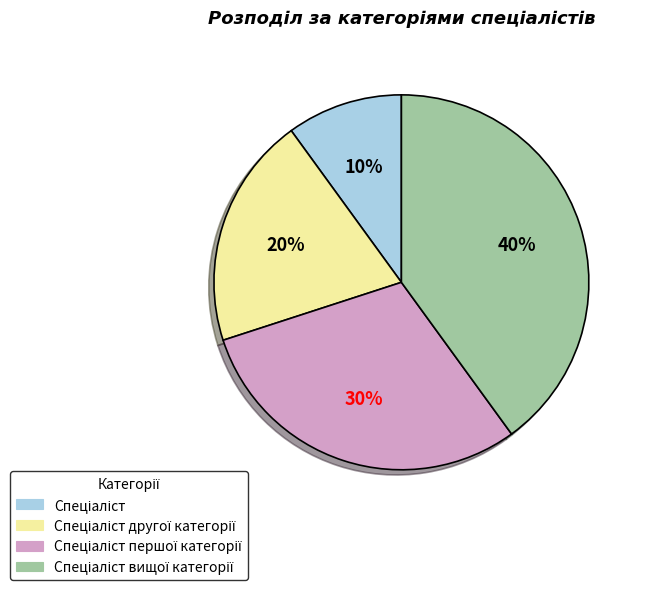

Does any single category account for the majority?

No